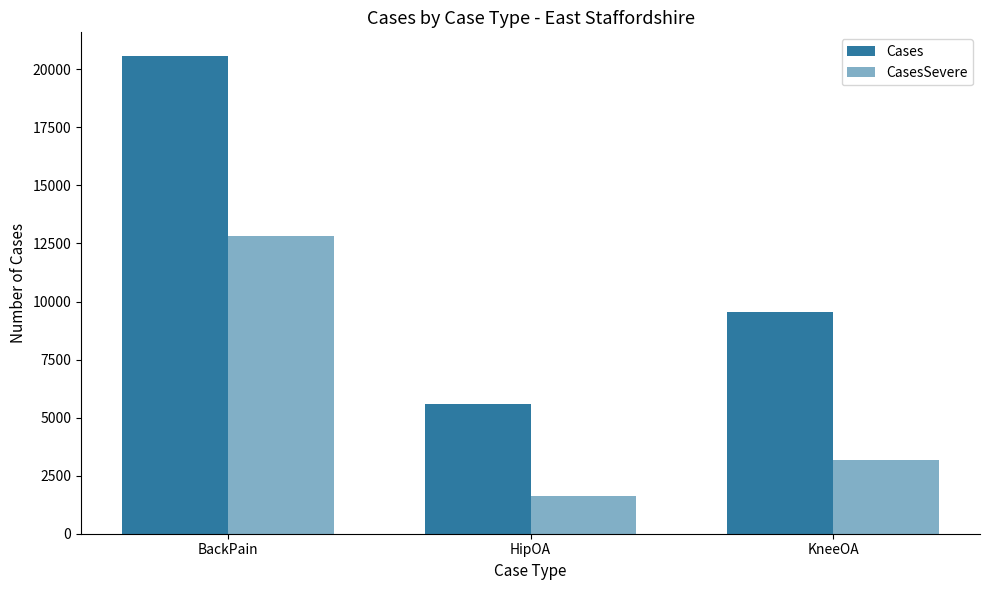

Which series has the largest total across all categories?

Cases